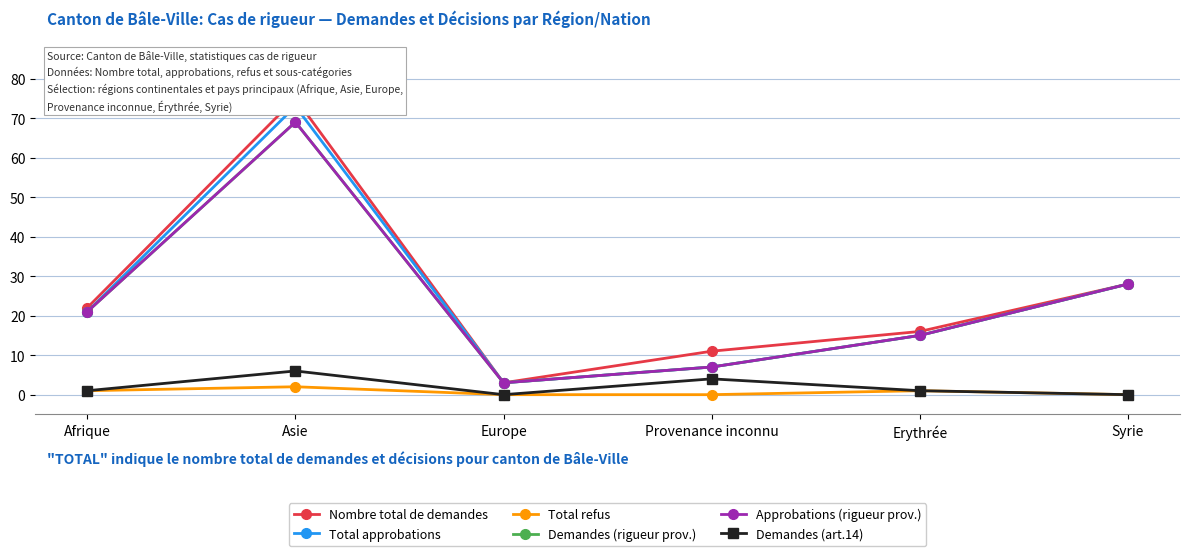

List the series in order of their peak value, lowest first.

Total refus, Demandes (art.14), Demandes (rigueur prov.), Approbations (rigueur prov.), Total approbations, Nombre total de demandes